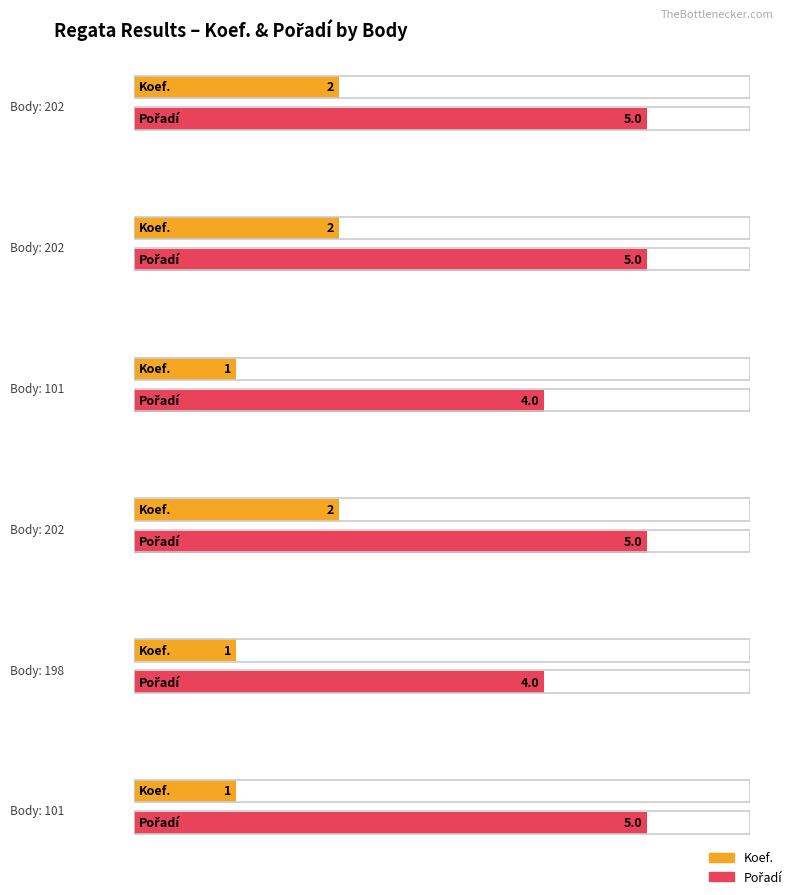

What is the value of the Koef. bar at the 1st from the left?

2